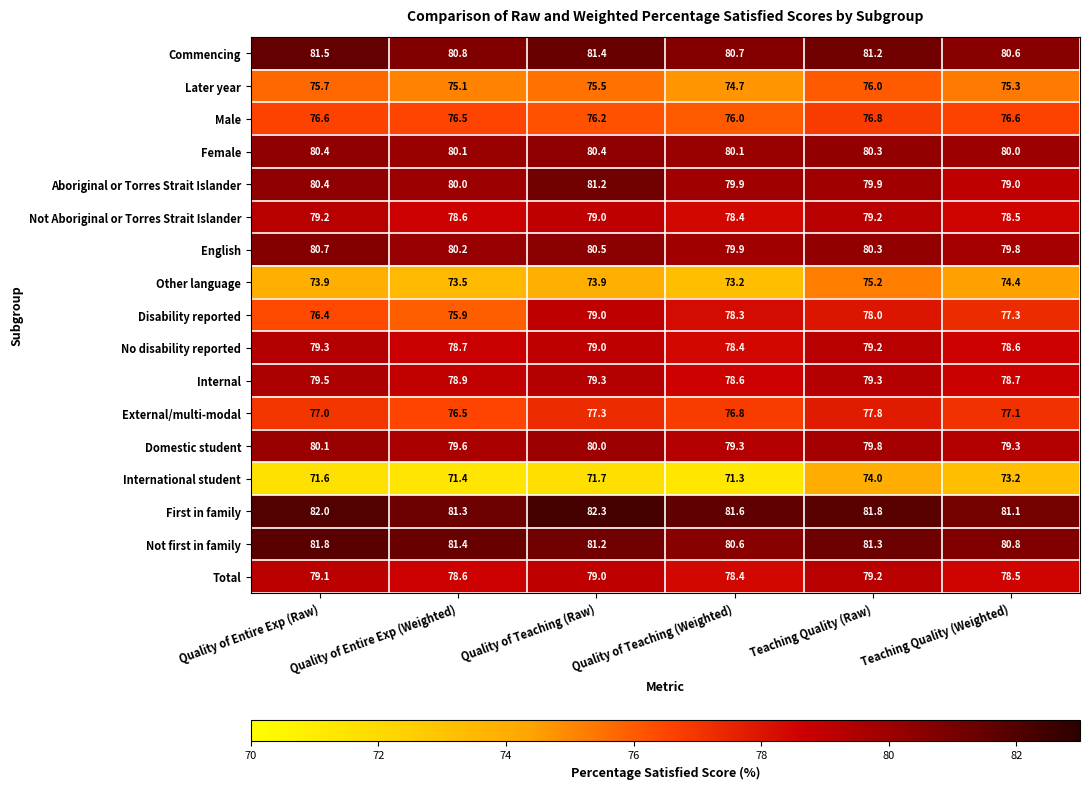

What is the spread (max minus min) of values at Teaching Quality (Raw)?

7.8